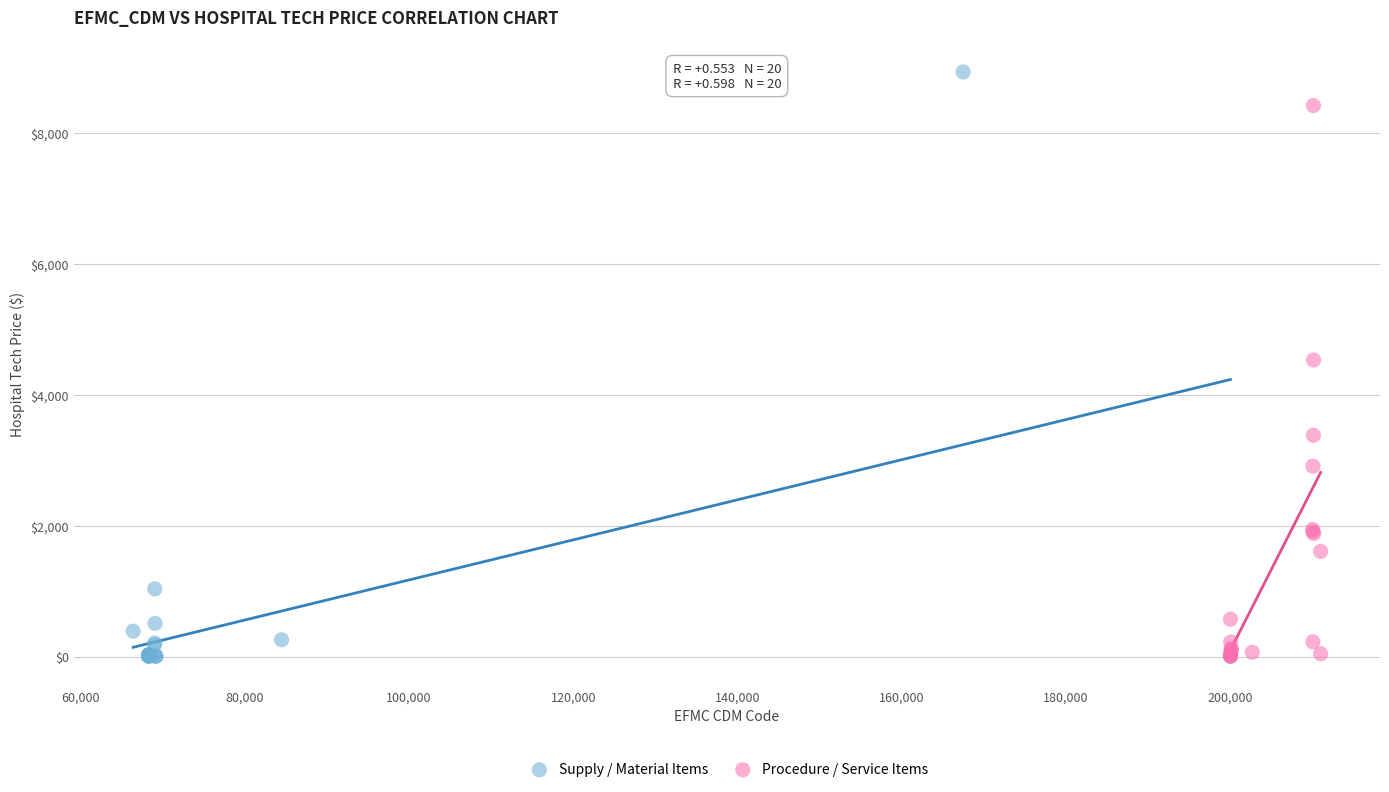

What are all the series names shown in the legend?

Supply / Material Items, Procedure / Service Items